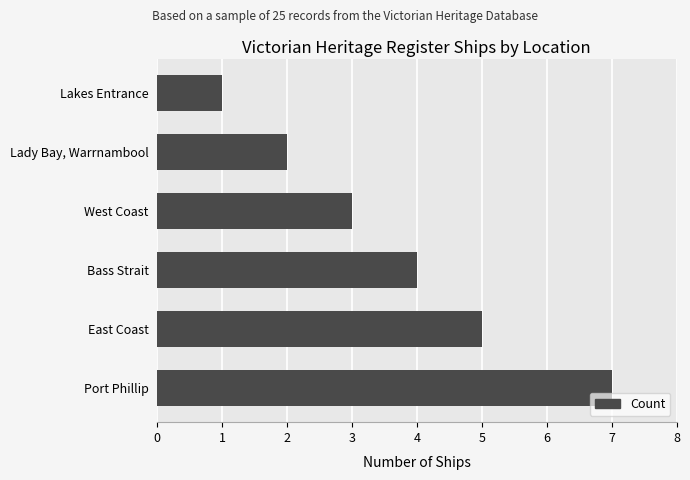

Which category has the lowest value across all series?

Lakes Entrance